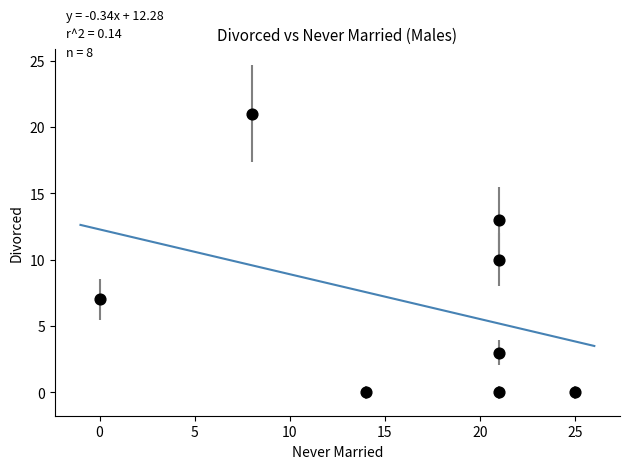

What is the average X value?

16